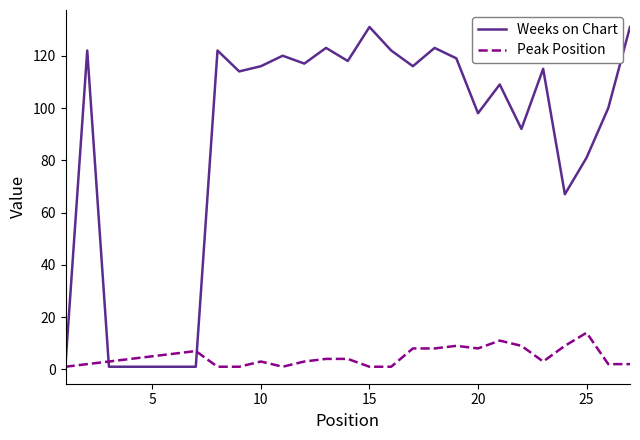

What is the maximum value shown in the chart?

131